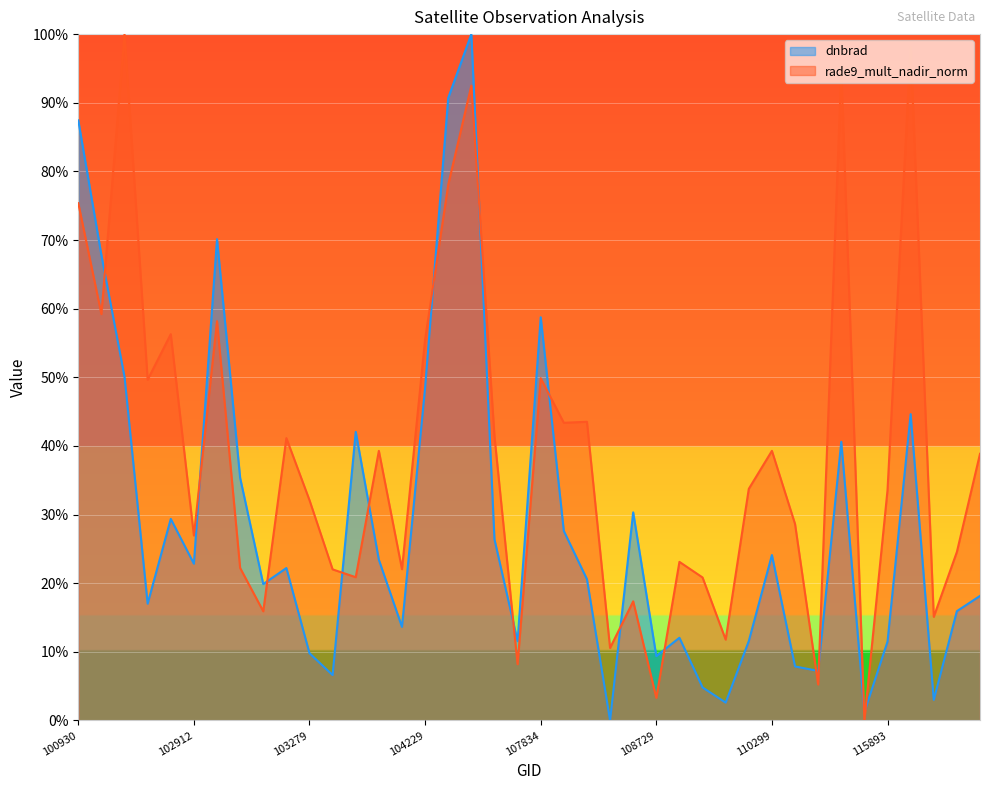

Count the number of categories in the chart.

40